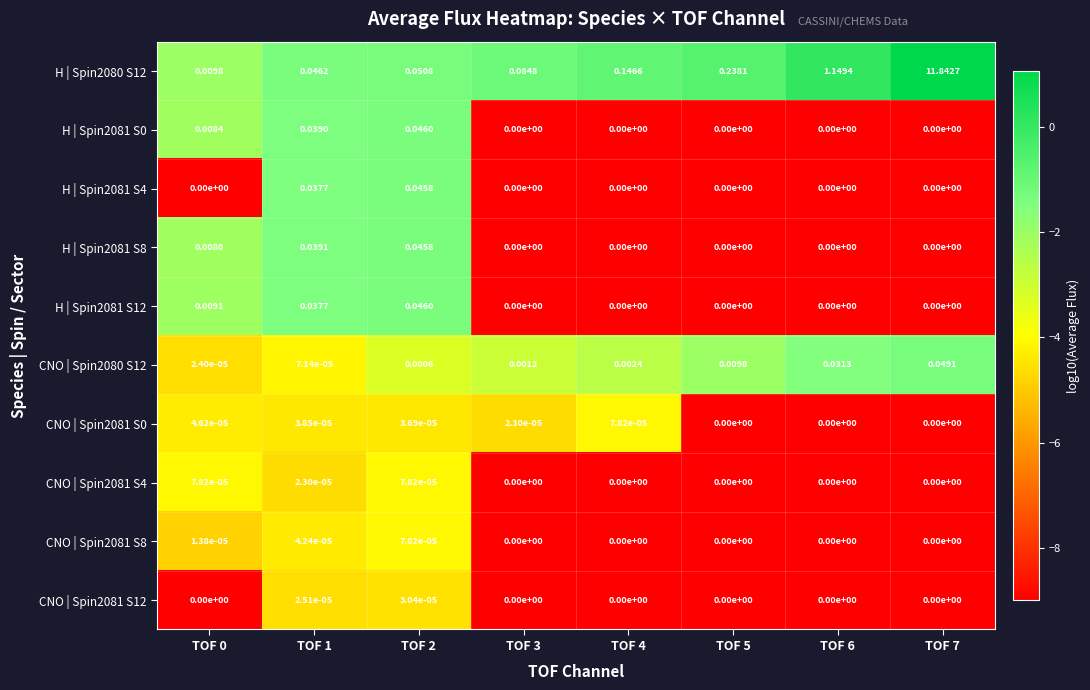

List the series in order of their peak value, highest first.

H | Spin2080 S12, CNO | Spin2080 S12, H | Spin2081 S0, H | Spin2081 S12, H | Spin2081 S4, H | Spin2081 S8, CNO | Spin2081 S0, CNO | Spin2081 S4, CNO | Spin2081 S8, CNO | Spin2081 S12